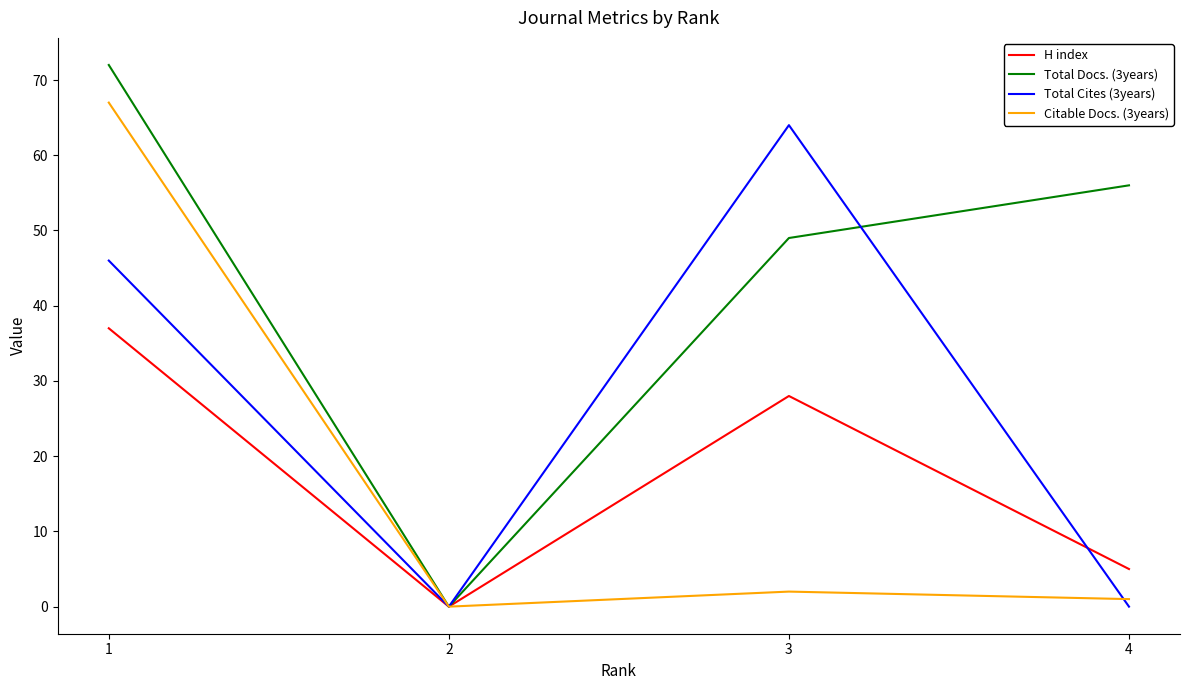

At which label does Total Docs. (3years) reach its peak?

1